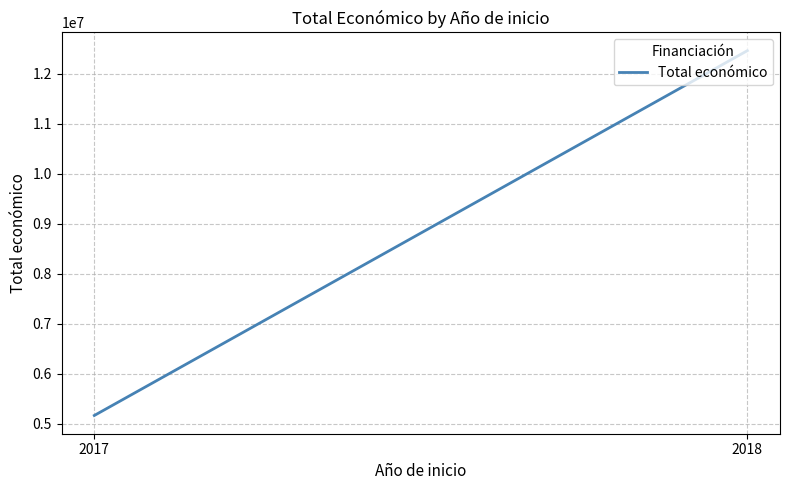

Which label corresponds to the largest value in the chart?

2018